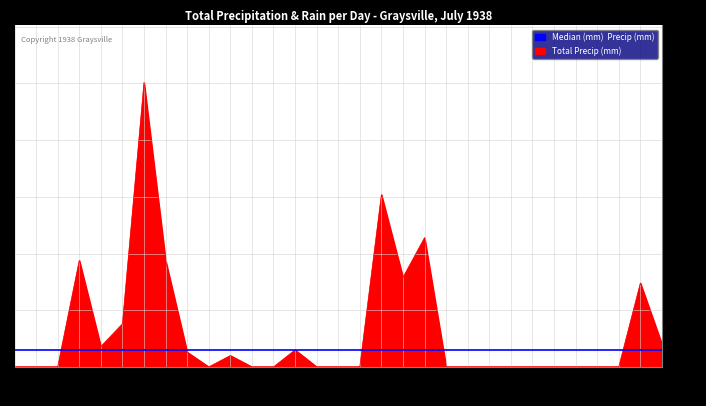

How many values exceed 0?

13